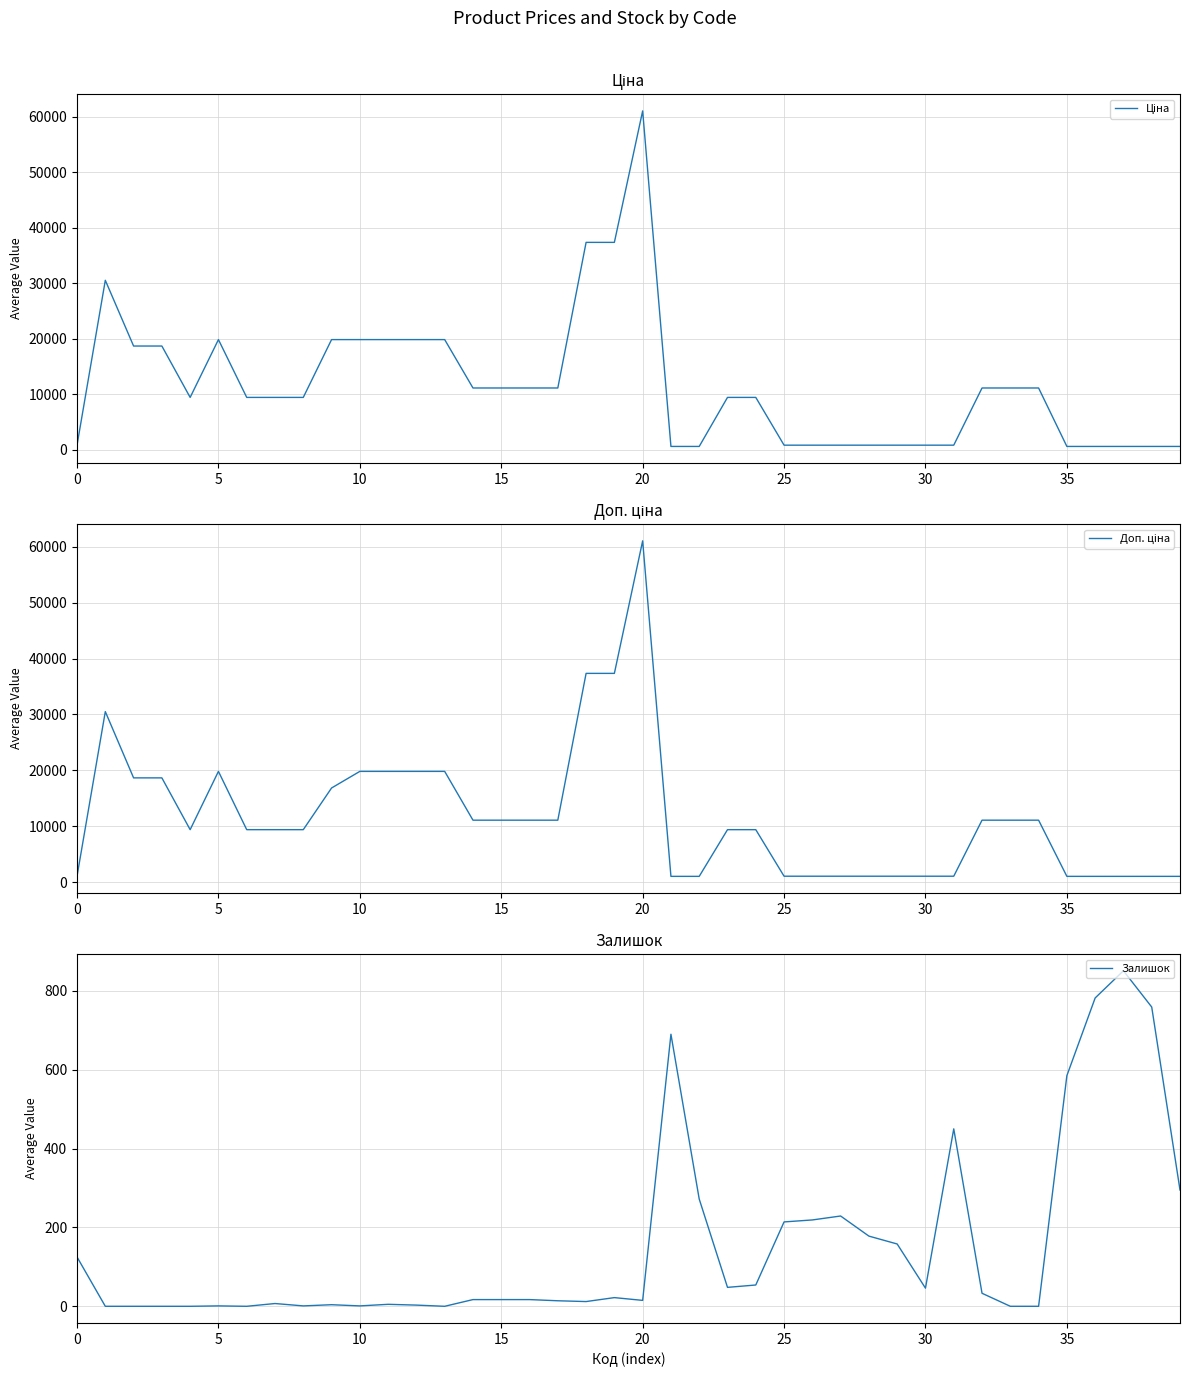

The value of Ціна at 0 is 813.0. True or false?

True